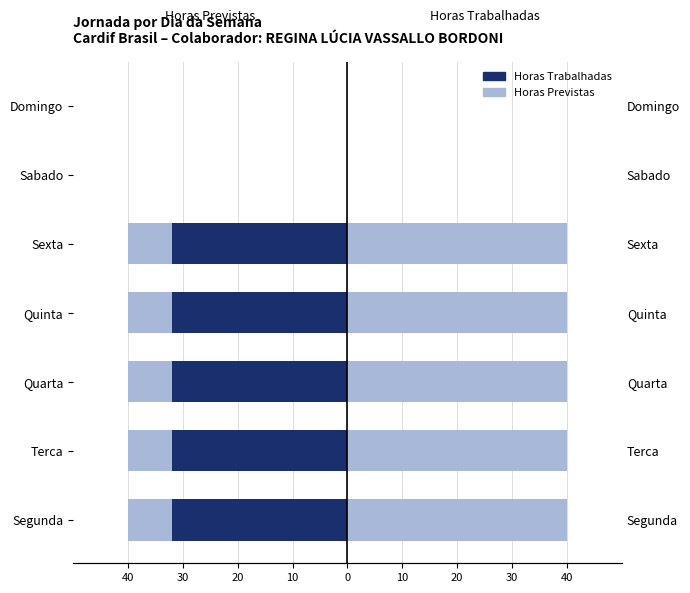

What is the spread (max minus min) of values at Quarta?

80